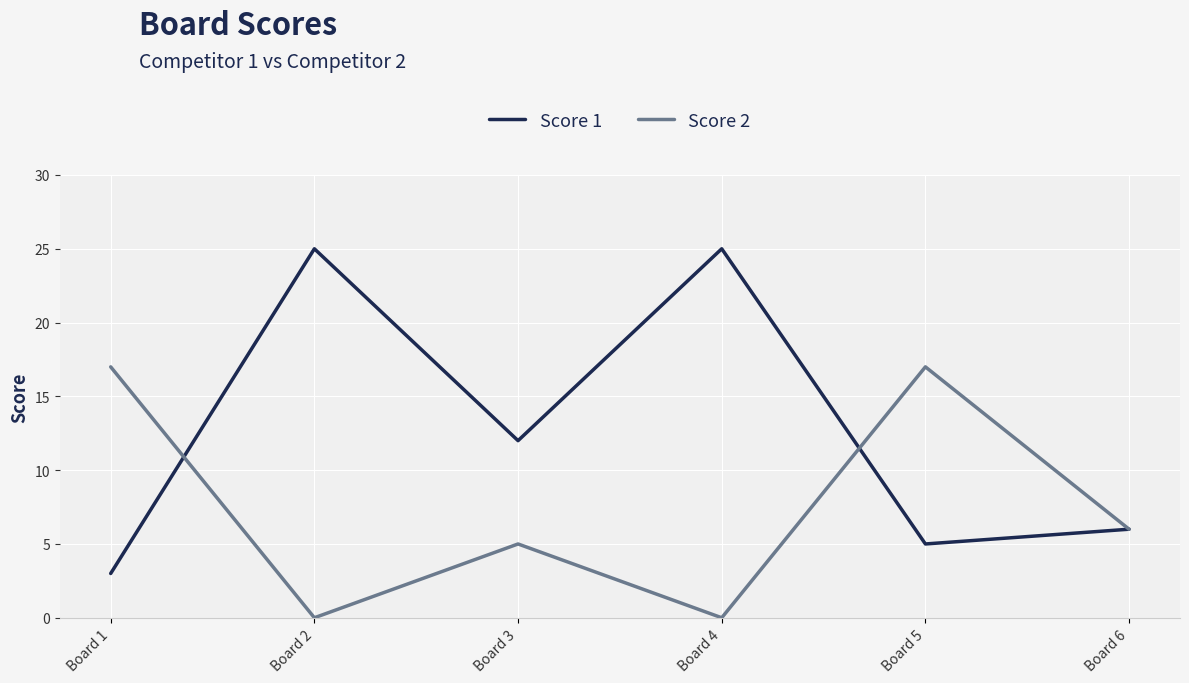

What are all the series names shown in the legend?

Score 1, Score 2